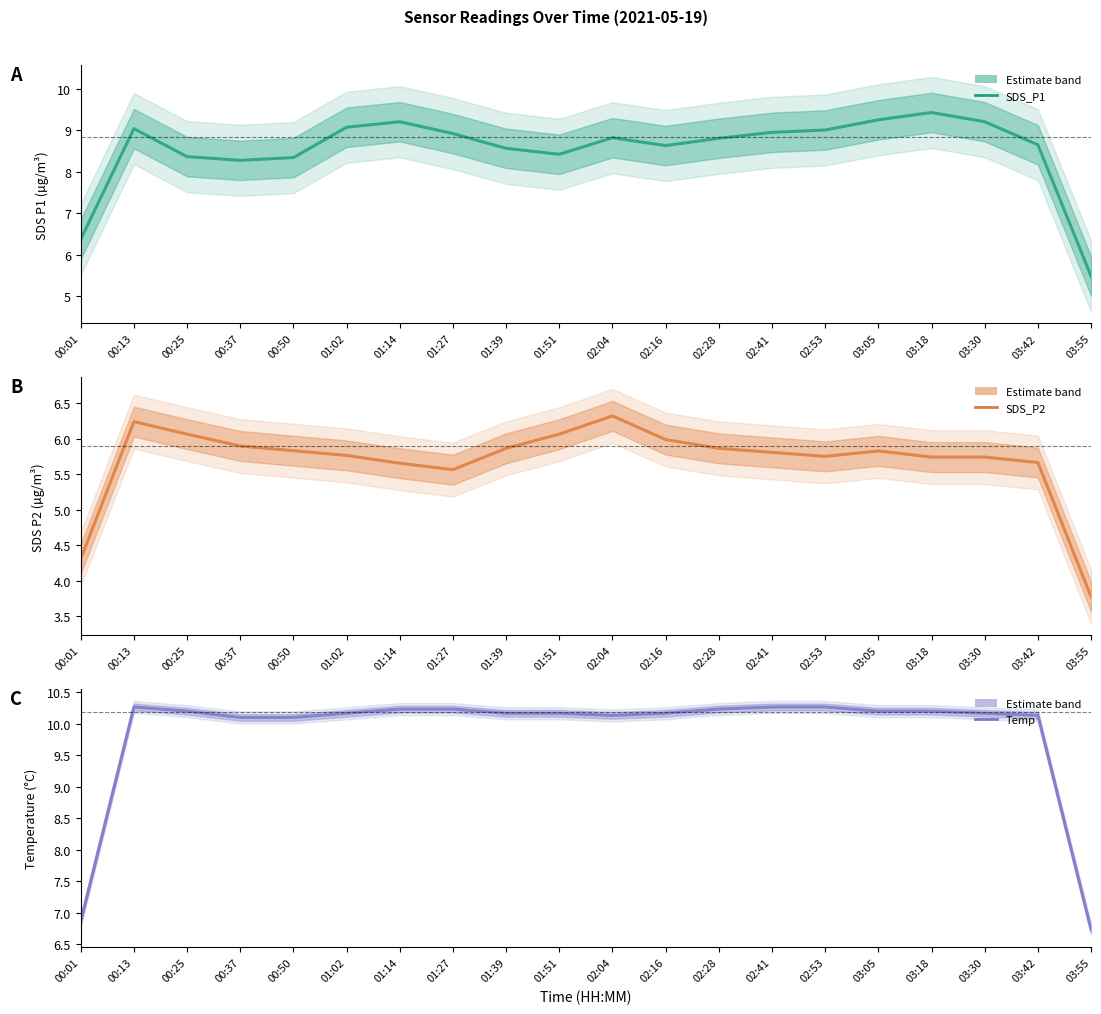

In SDS_P2, how many points are higher than both neighbors (excluding endpoints)?

3